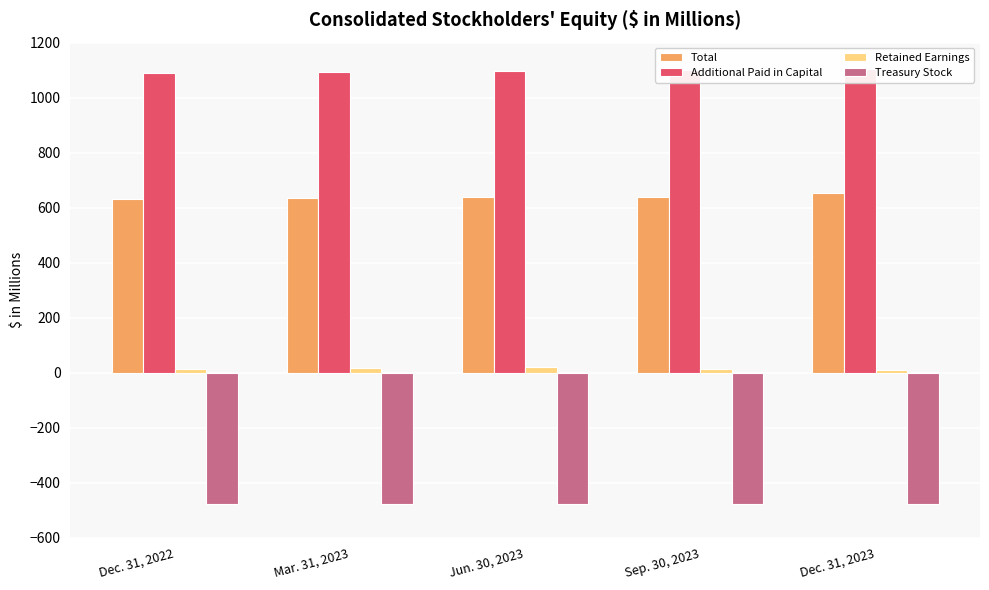

Which category has the lowest value across all series?

Dec. 31, 2022